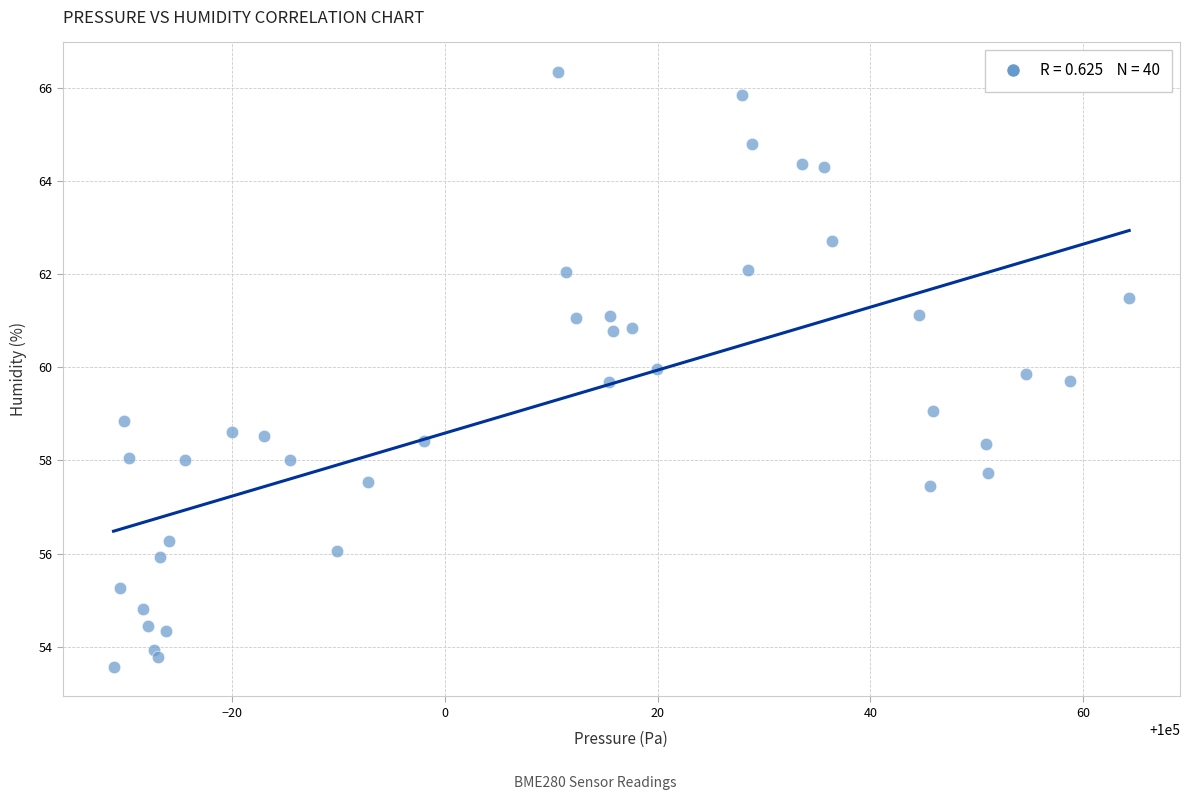

What is the range of X values (max minus min)?

95.5